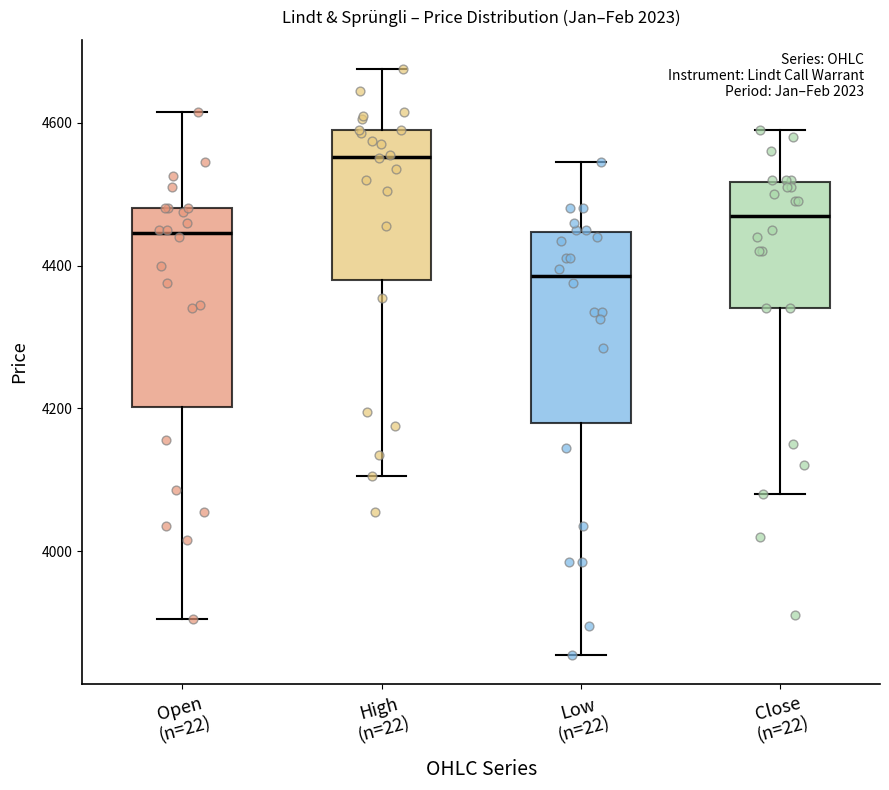

Where is the lower edge of the box for Open (n=22) on the y-axis? The values are not printed on the chart, so give them approximately, as read against the axis.

4200